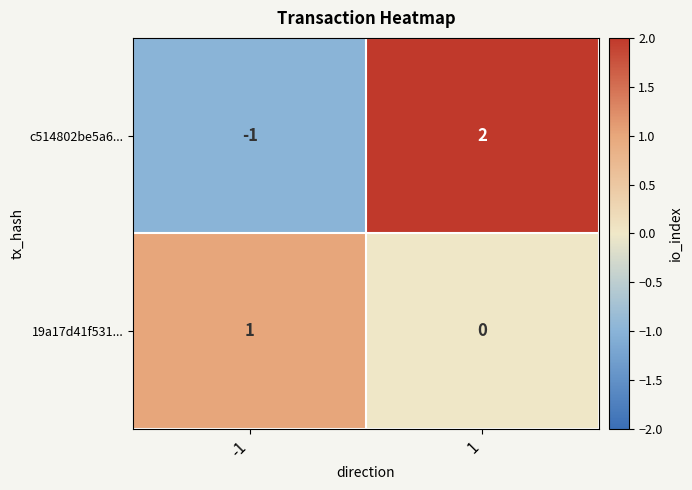

Rank the categories by c514802be5a6... value from lowest to highest.

-1, 1